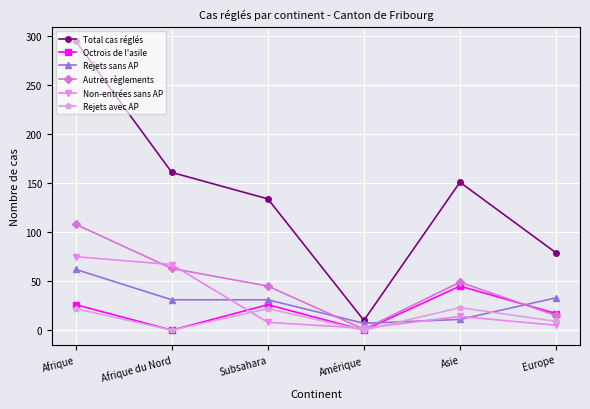

True or false: Autres règlements has more than 0 interior local peaks.

True